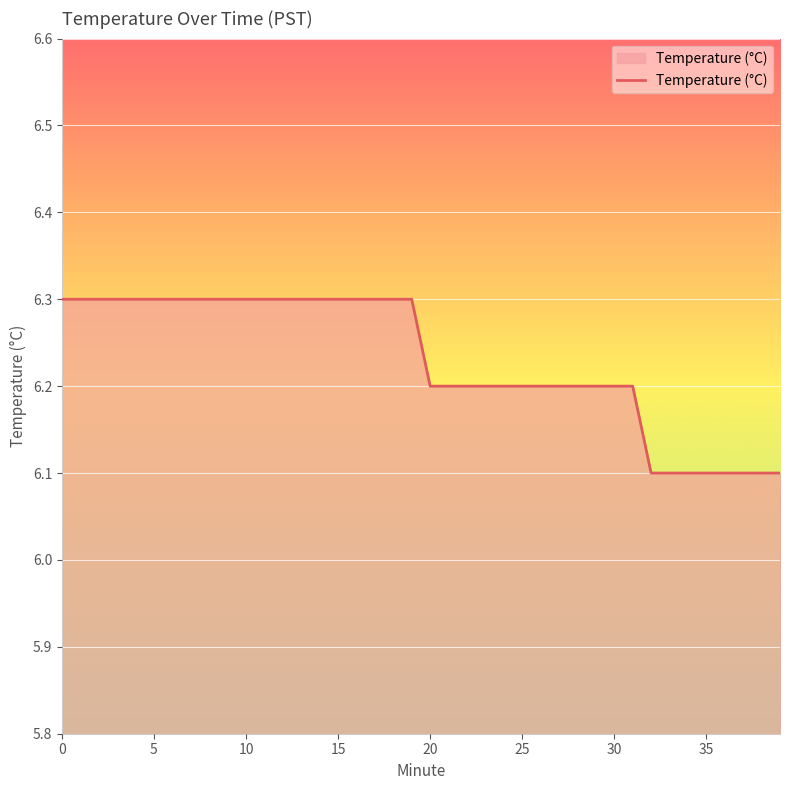

Reading left to right, what are all the values shown in this chart?

6.3	6.3	6.3	6.3	6.3	6.3	6.3	6.3	6.3	6.3	6.3	6.3	6.3	6.3	6.3	6.3	6.3	6.3	6.3	6.3	6.2	6.2	6.2	6.2	6.2	6.2	6.2	6.2	6.2	6.2	6.2	6.2	6.1	6.1	6.1	6.1	6.1	6.1	6.1	6.1